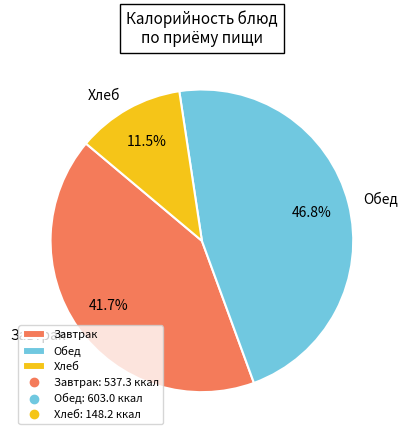

Is there any slice that represents more than half of the pie?

No